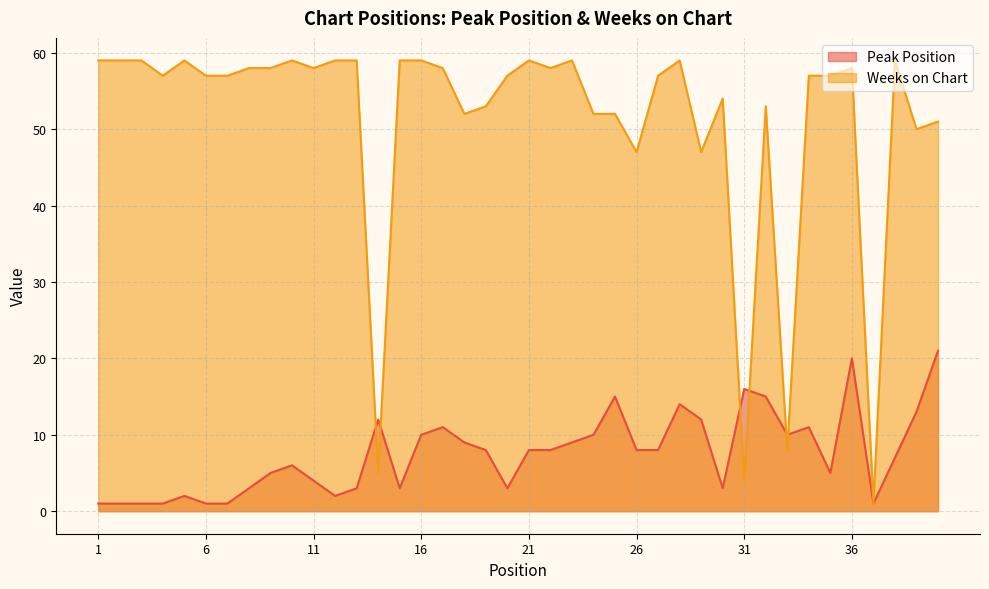

At which category is the sum across all series the highest?

36